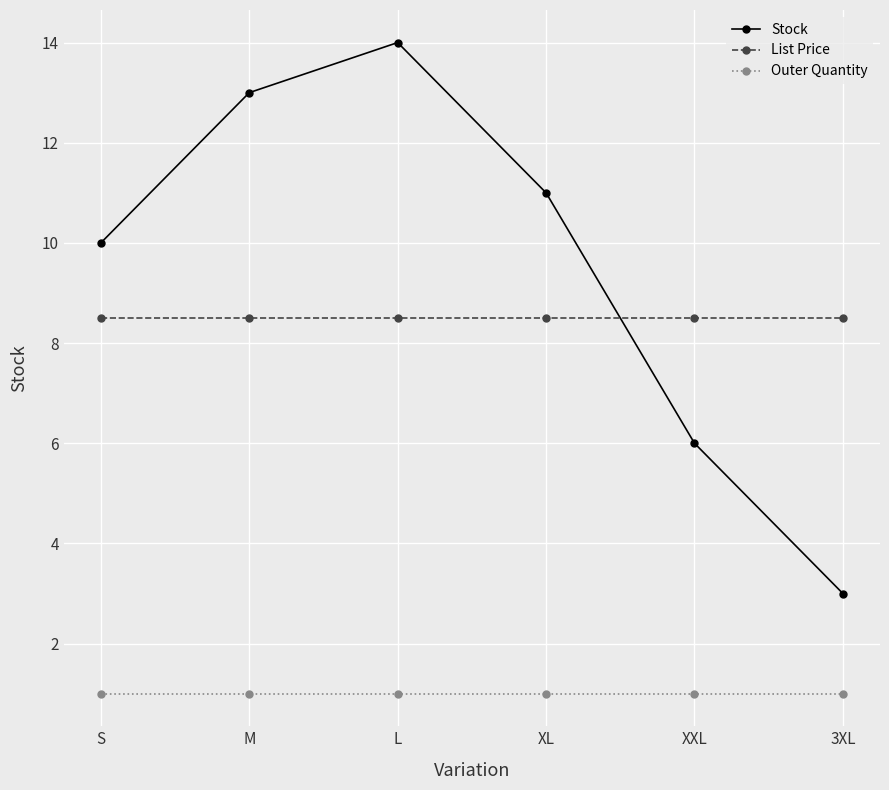

Which series changed the most between S and XXL?

Stock